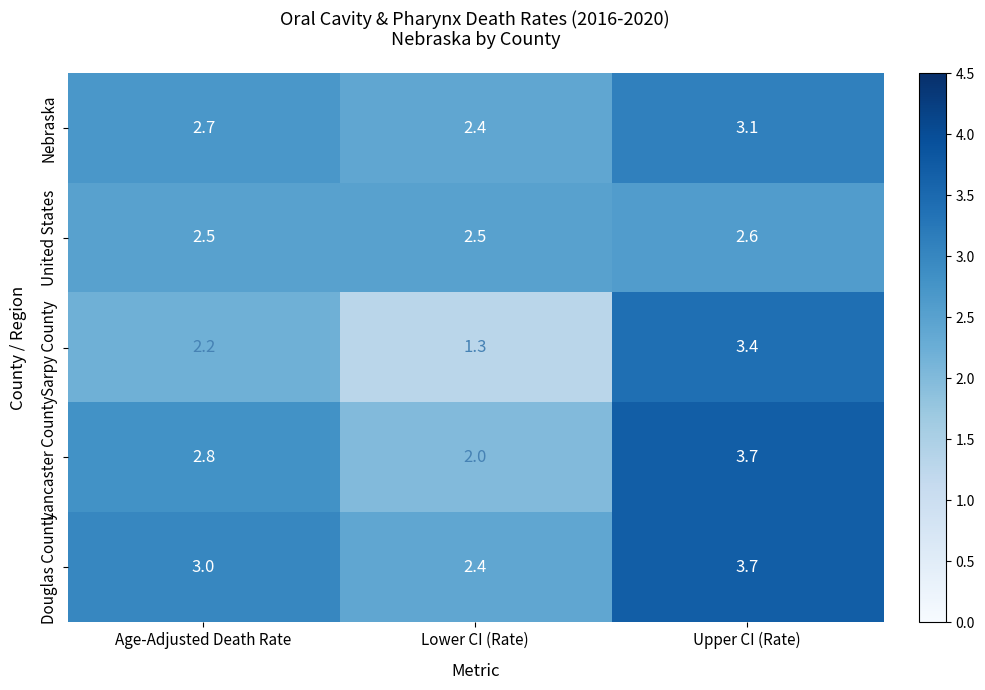

Which series has the largest total across all categories?

Douglas County